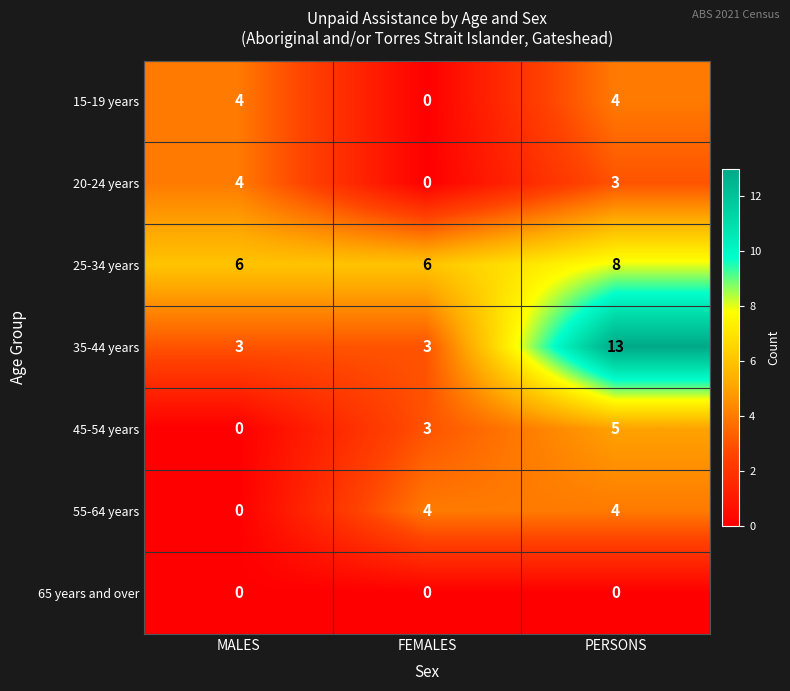

What is the total value across all series at PERSONS?

37